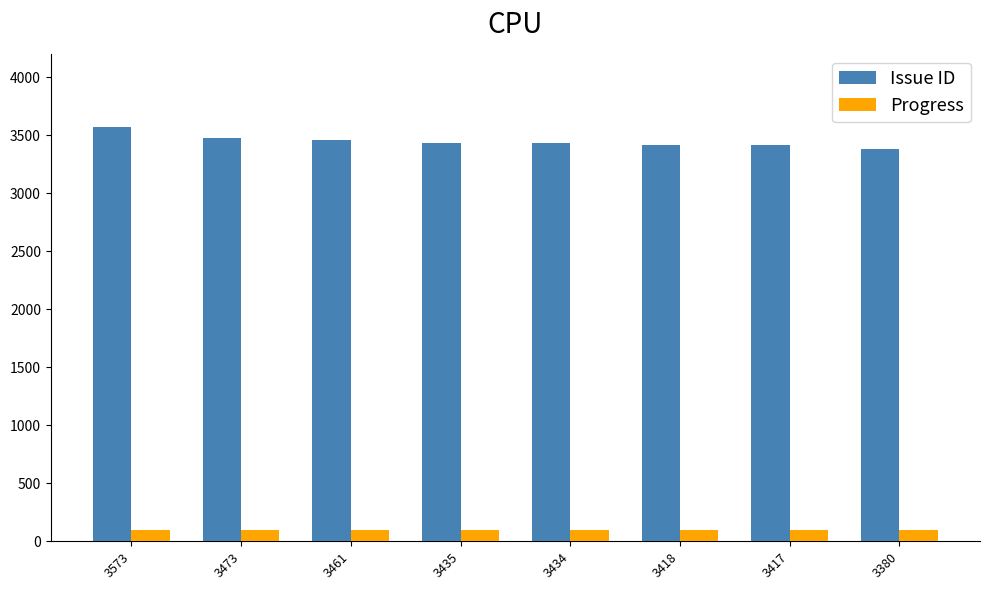

List the series in order of their peak value, lowest first.

Progress, Issue ID